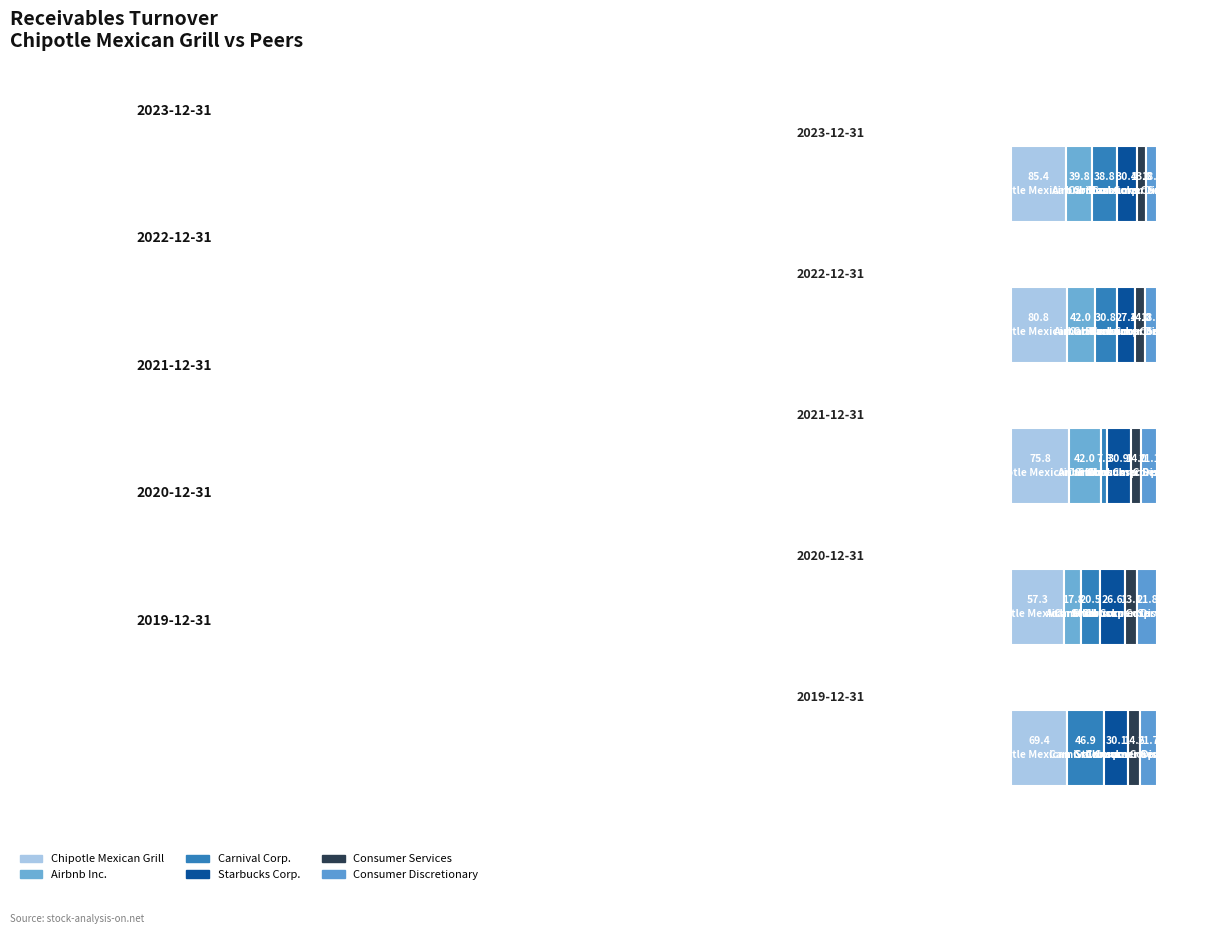

Is it true that Starbucks Corp. equals 20.3 at 2023-12-31?

False